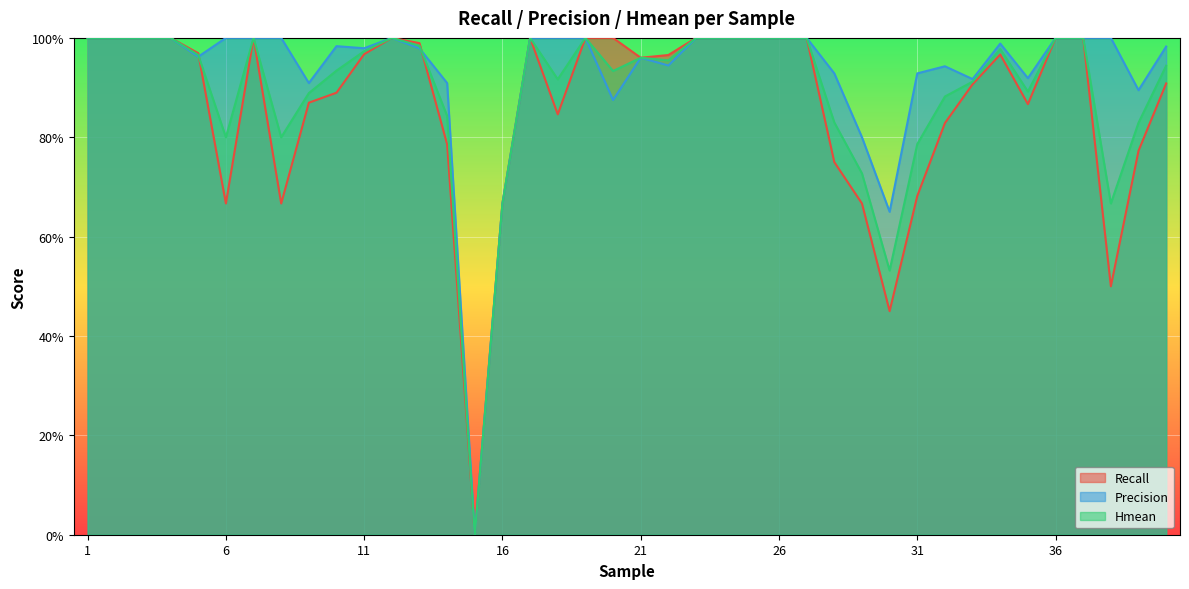

True or false: Recall has more than 2 points higher than both neighbors.

True